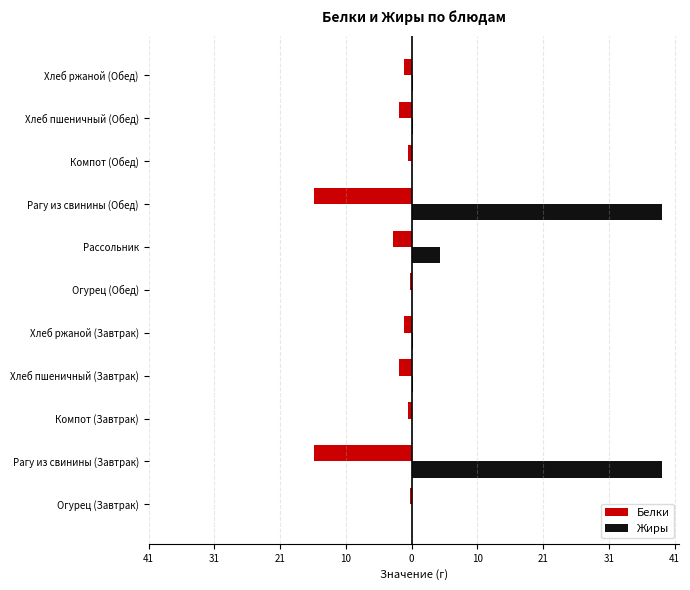

Rank the series by their average value, from highest to lowest.

Жиры, Белки